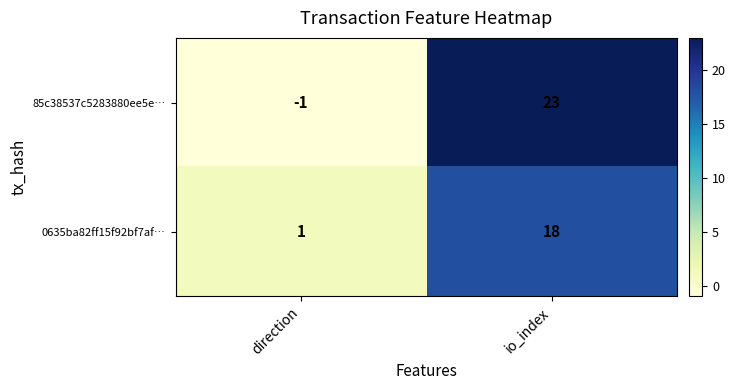

Which category has the highest value in the 0635ba82ff15f92bf7af… series?

io_index